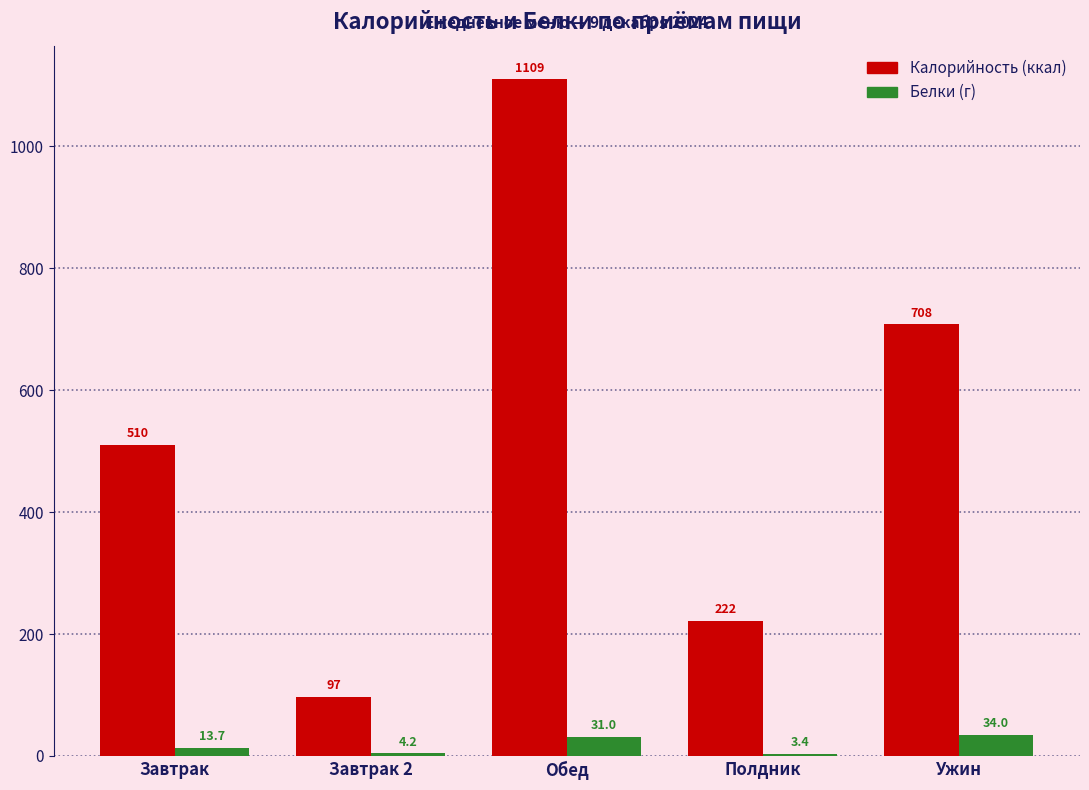

Reading left to right, extract all data points from this chart.

Калорийность: Завтрак=509.6	Завтрак 2=96.8	Обед=1109.2	Полдник=221.5	Ужин=707.6
Белки: Завтрак=13.7	Завтрак 2=4.2	Обед=31.0	Полдник=3.4	Ужин=34.0